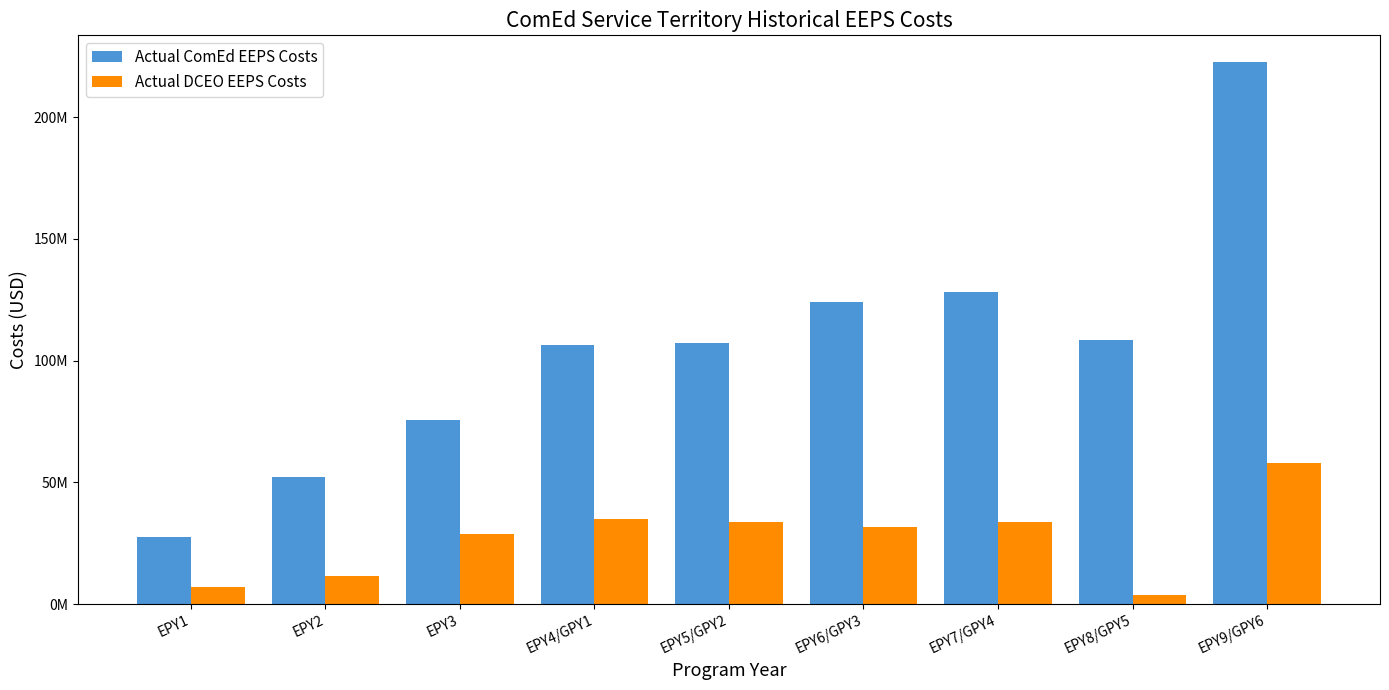

Does the chart contain stacked bars?

No